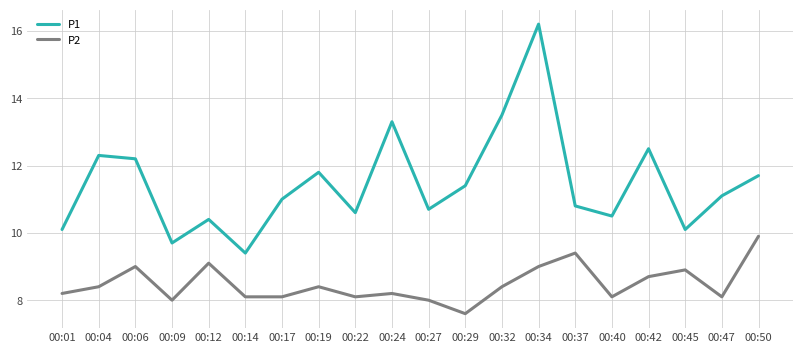

True or false: P2 has a value of 8.4 at 00:04.

True